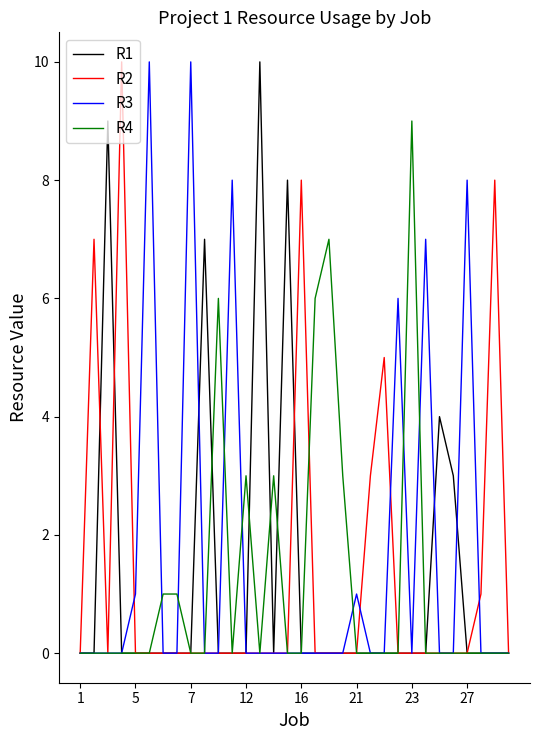

What are all the series names shown in the legend?

R1, R2, R3, R4